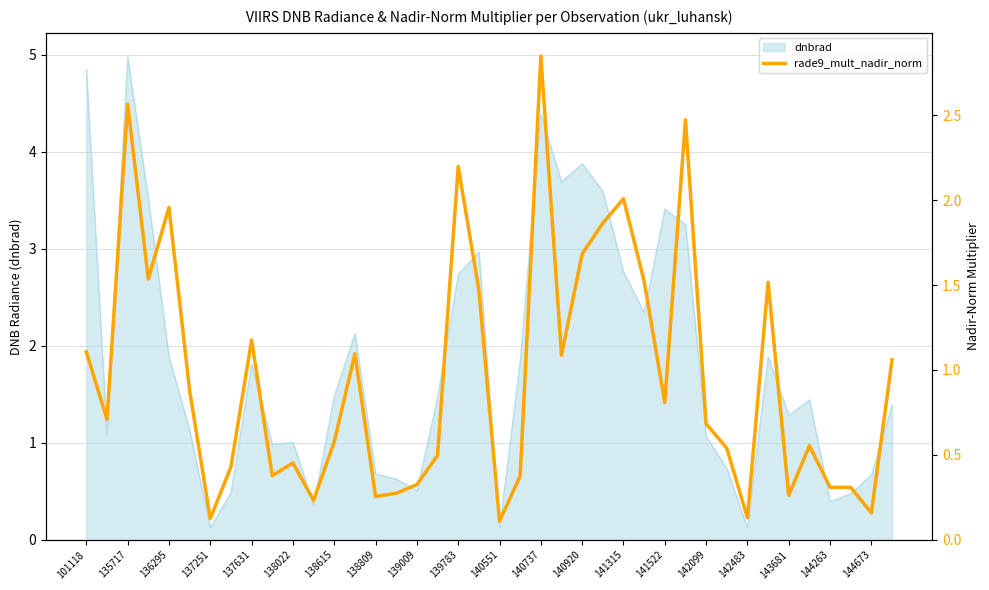

Is it true that dnbrad equals 0.5 at 142099?

False